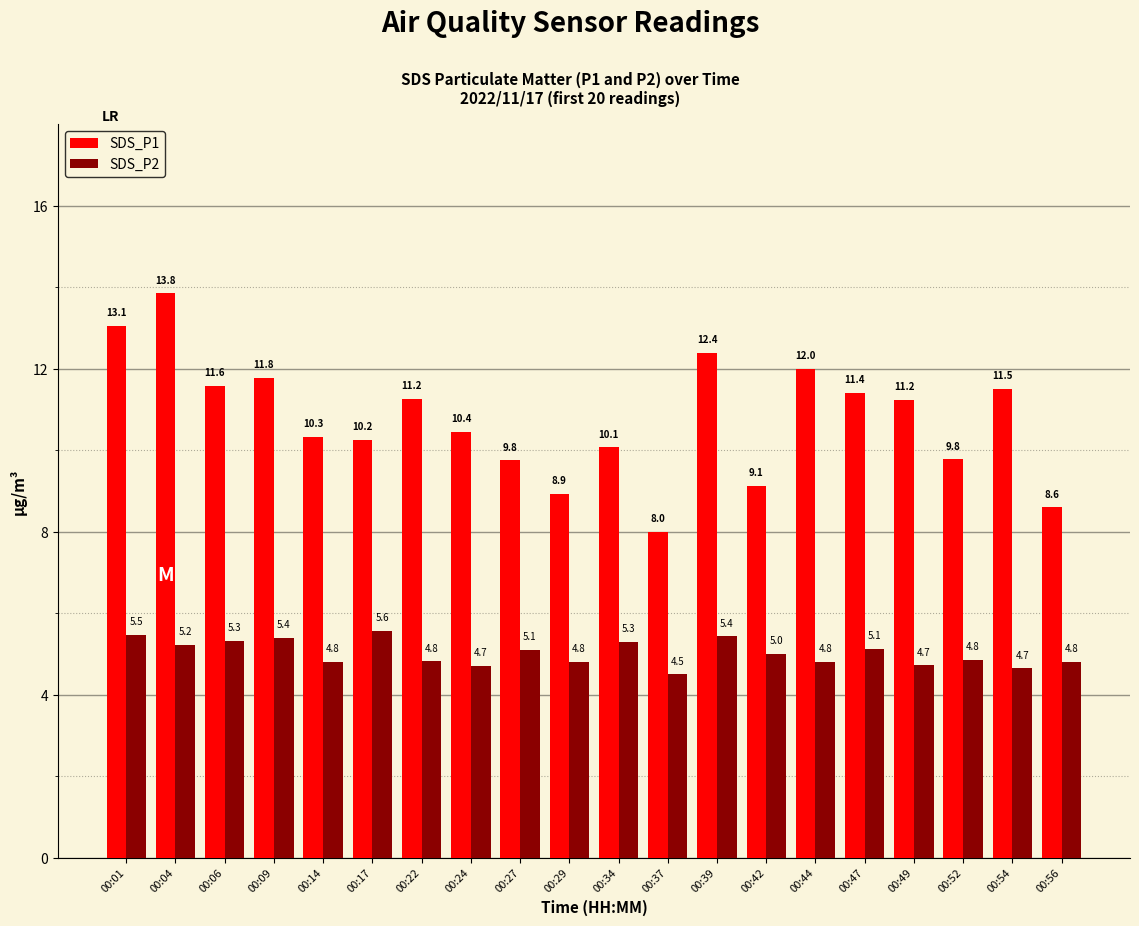

What is the approximate value of SDS_P2 at 00:42?

5.0